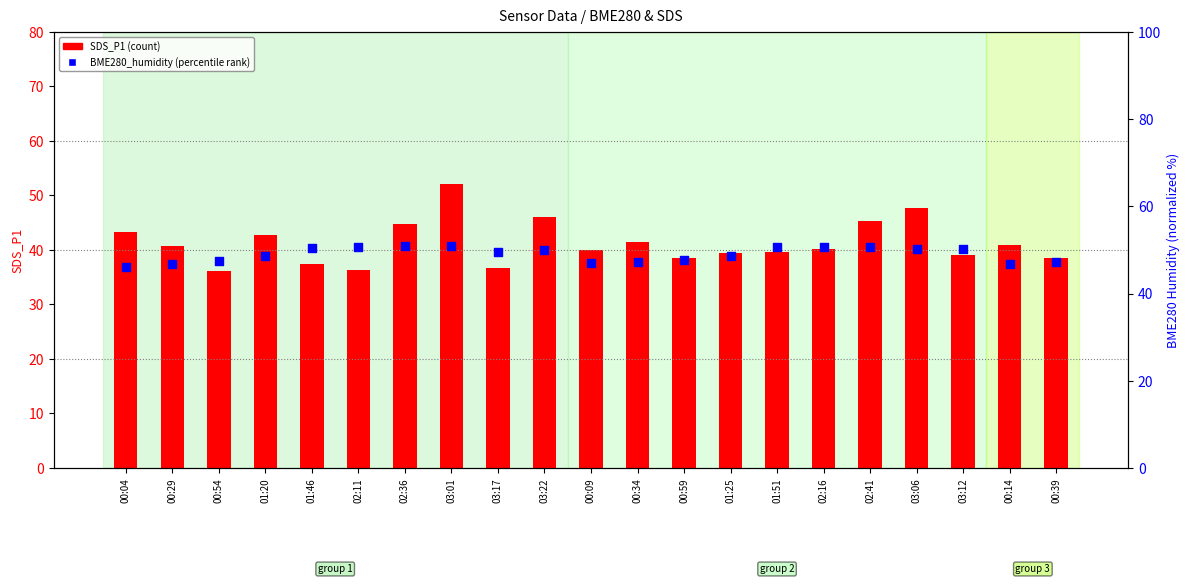

Which series has the largest Y range (max minus min)?

SDS_P1 (count)